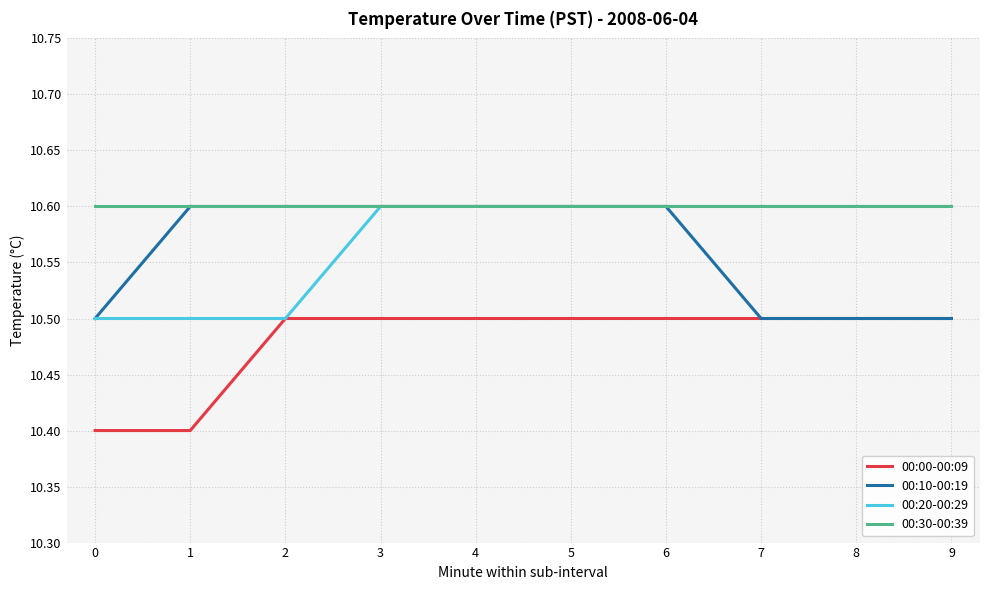

What is the difference between the second highest and minimum values in the 00:00-00:09 series?

0.1